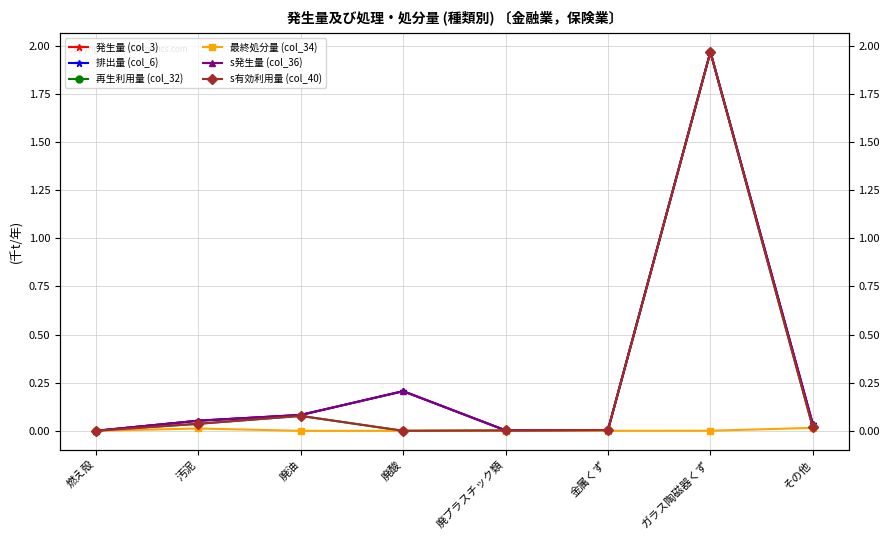

What is the label of the 3rd point from the left?

廃油